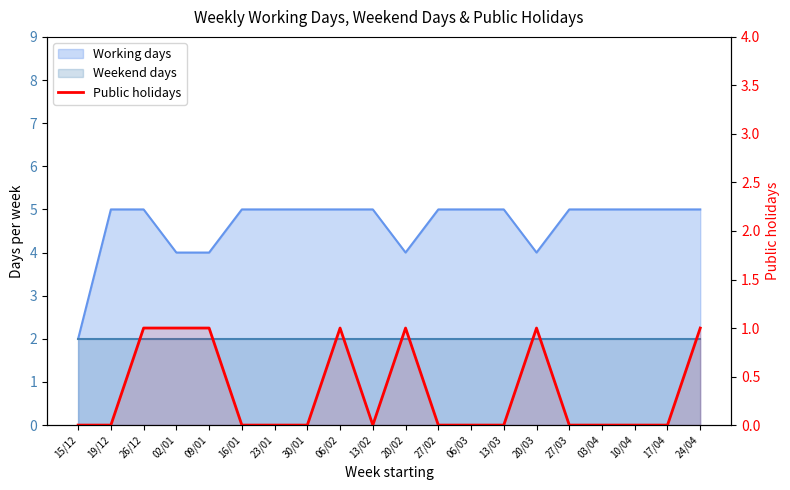

True or false: the data has more than 0 interior local peaks.

True